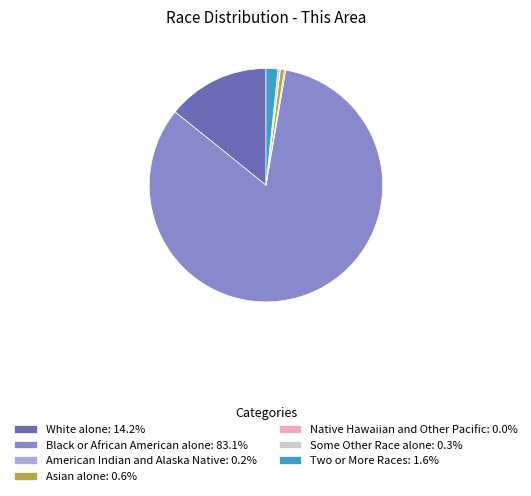

Does White alone represent more than half of the total?

No